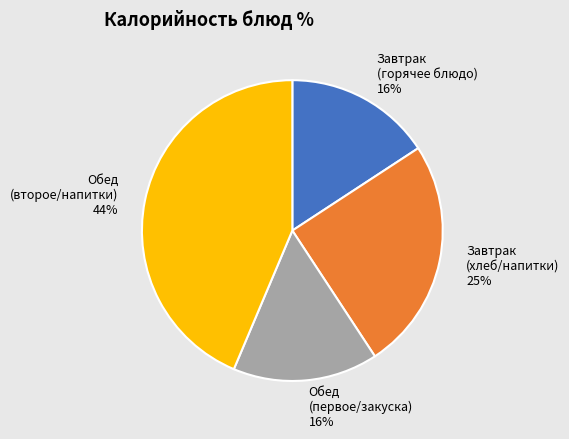

Combined, do Обед (первое/закуска) and Завтрак (горячее блюдо) account for over 50%?

No